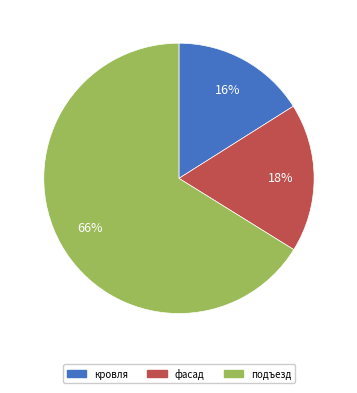

How many segments does this pie chart have?

3